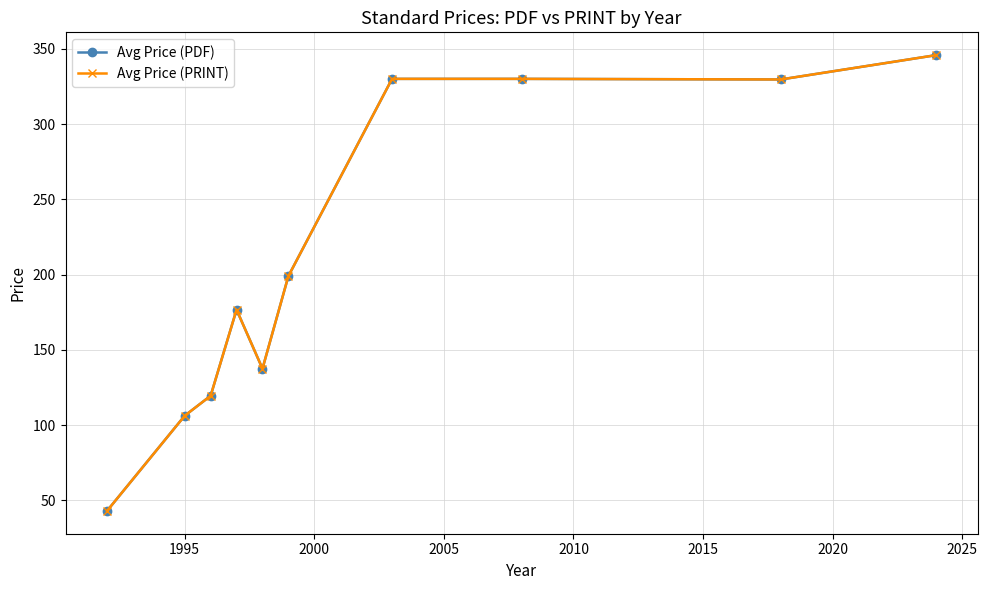

Reading left to right, transcribe all the data shown in this chart.

Avg Price (PDF): 43.0	106.2	119.5	176.7	137.5	199.0	330.0	330.0	329.6	345.8
Avg Price (PRINT): 43.0	106.2	119.5	176.7	137.5	199.0	330.0	330.0	329.6	345.8